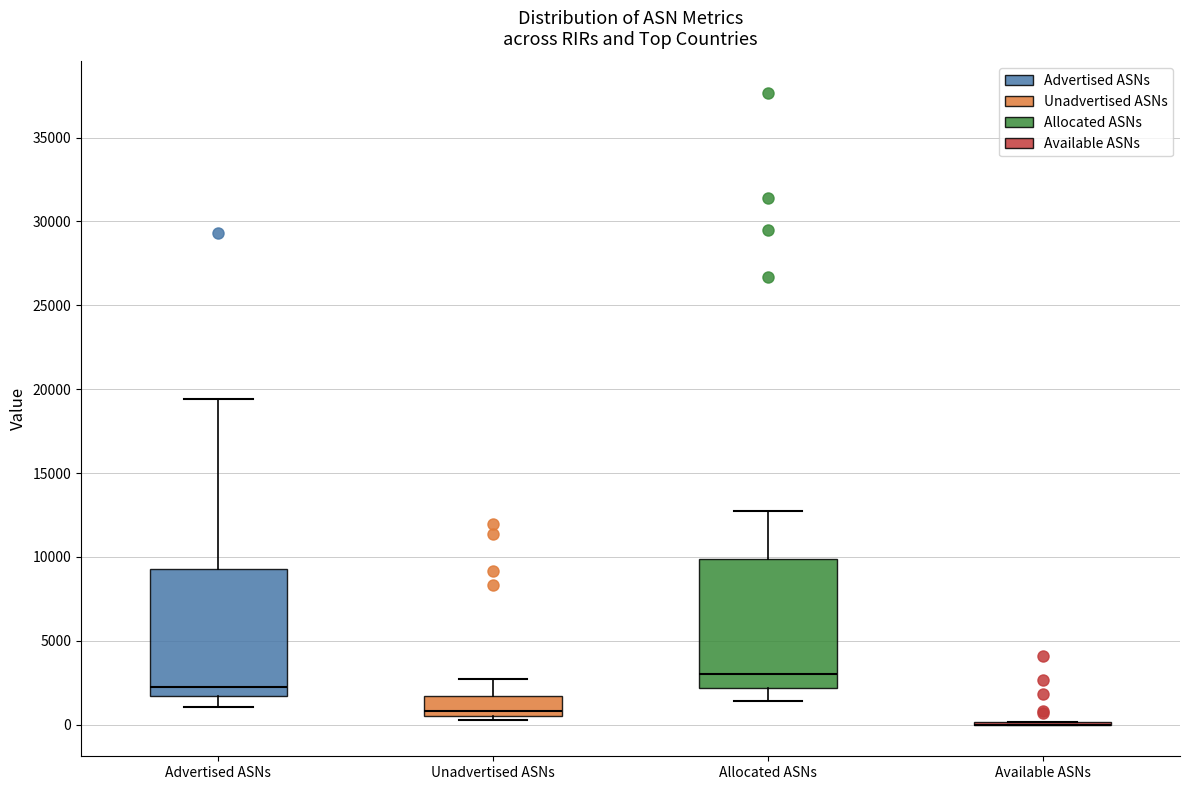

Reading left to right, read every box against the y-axis: the position of its median line, the range the box covers, and the ends of its whiskers. The values are not printed on the chart, so give them approximately, as read against the axis.

Advertised ASNs: median 2000, box 1500 to 9500, whiskers 1000 to 19500
Unadvertised ASNs: median 1000, box 500 to 1500, whiskers 500 (just below the box's lower edge) to 2500
Allocated ASNs: median 3000, box 2000 to 10000, whiskers 1500 to 12500
Available ASNs: box collapsed to a line at 0, whiskers 0 to 0